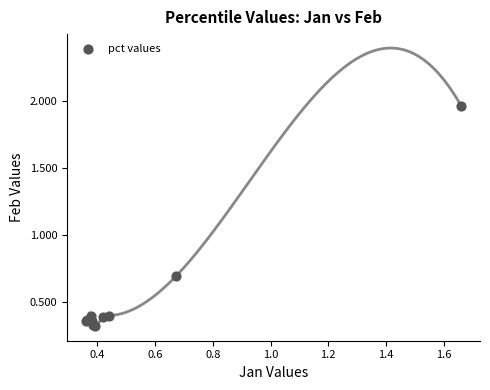

What Y value in the scatter plot is closest to 1?

0.7